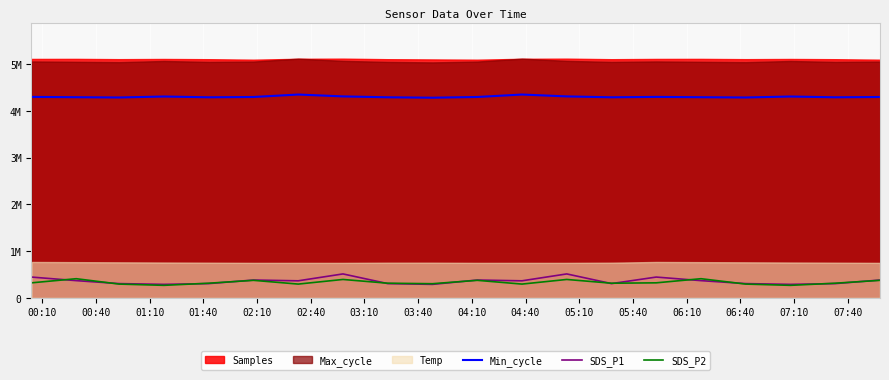

What is the average value of the SDS_P2 series?

332065.2